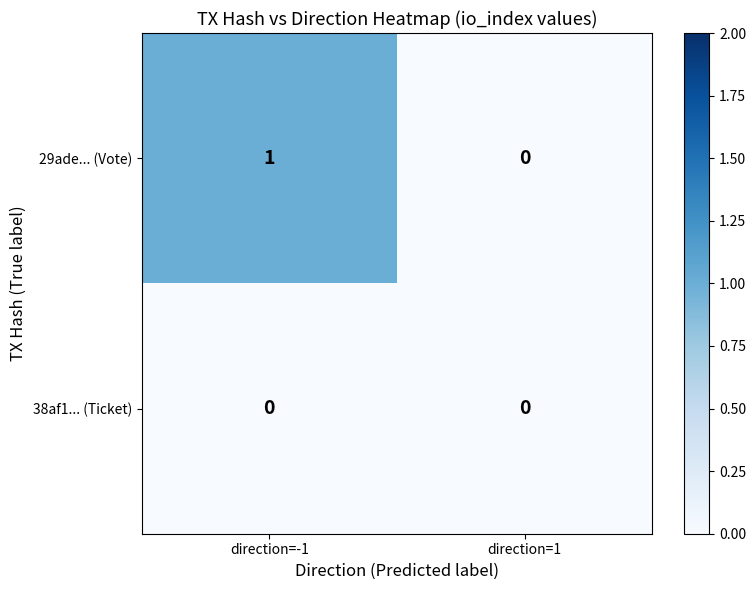

Rank the series at direction=-1 from lowest to highest value.

38af1... (Ticket), 29ade... (Vote)